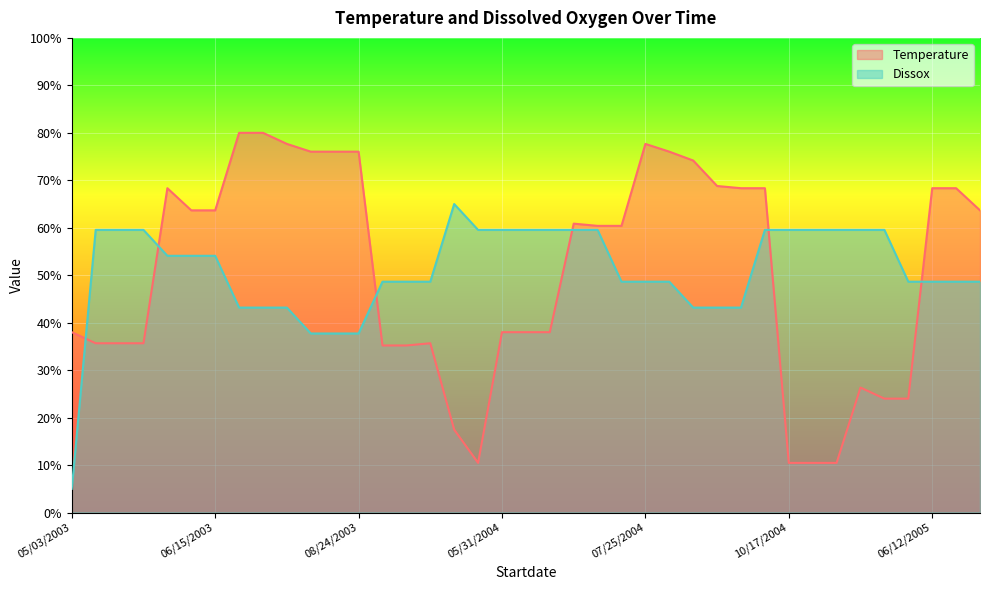

Does the chart display data point markers on the line(s)?

No